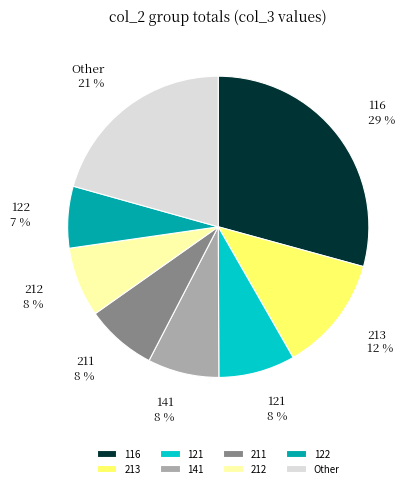

Count the number of slices in the pie.

8